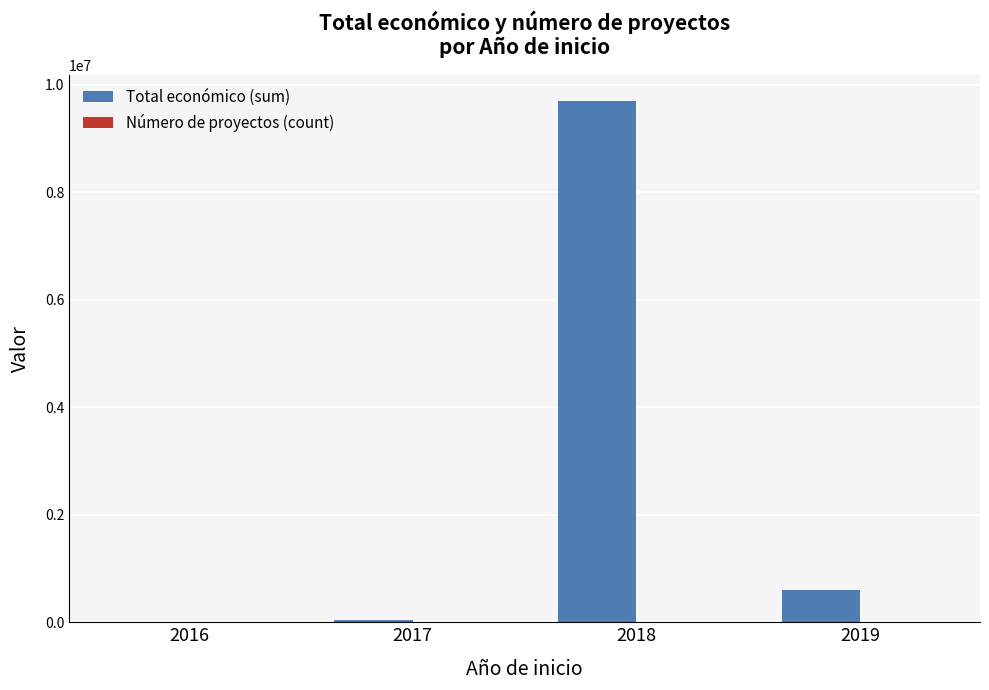

What is the highest value of the Total económico (sum) series?

9695890